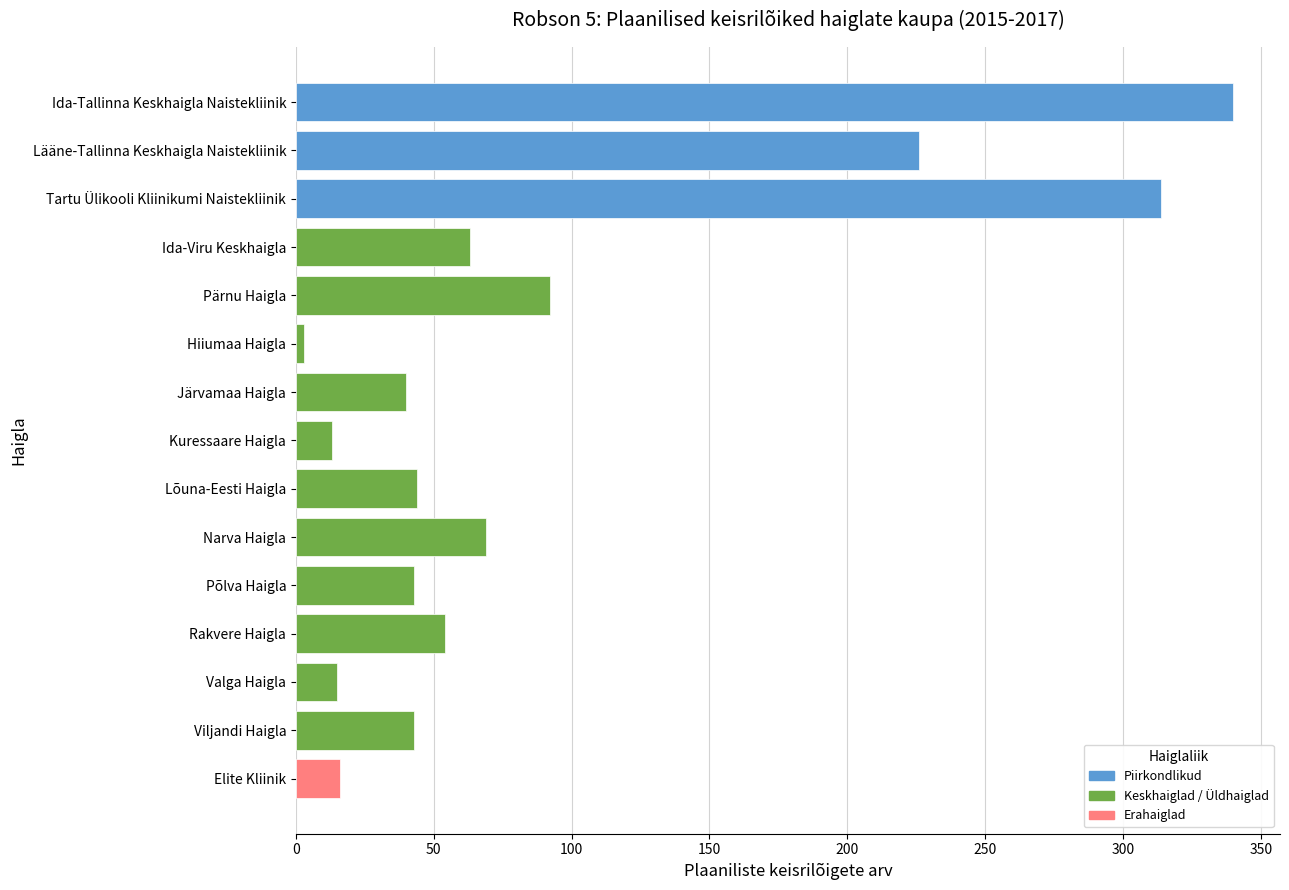

The value at Narva Haigla is 69. True or false?

True